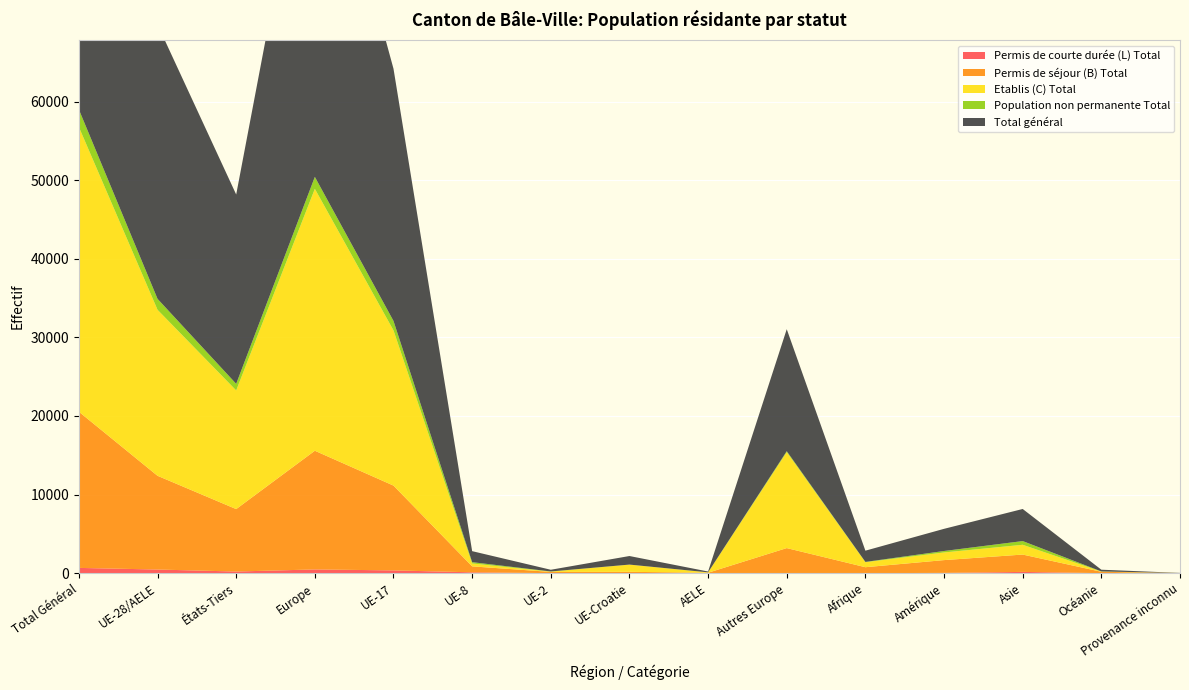

Reading right to left, what are all the values shown in this chart?

Permis de séjour (B) Total: Provenance inconnu=3	Océanie=175	Asie=2206	Amérique=1629	Afrique=755	Autres Europe=3177	AELE=52	UE-Croatie=169	UE-2=156	UE-8=758	UE-17=10790	Europe=15102	États-Tiers=7945	UE-28/AELE=11925	Total Général=19870
Etablis (C) Total: Provenance inconnu=13	Océanie=28	Asie=1244	Amérique=973	Afrique=636	Autres Europe=12206	AELE=49	UE-Croatie=917	UE-2=38	UE-8=370	UE-17=19749	Europe=33329	États-Tiers=15100	UE-28/AELE=21123	Total Général=36223
Permis de courte durée (L) Total: Provenance inconnu=0	Océanie=1	Asie=160	Amérique=32	Afrique=2	Autres Europe=12	AELE=2	UE-Croatie=0	UE-2=3	UE-8=106	UE-17=351	Europe=474	États-Tiers=207	UE-28/AELE=462	Total Général=669
Population non permanente Total: Provenance inconnu=0	Océanie=15	Asie=473	Amérique=186	Afrique=37	Autres Europe=126	AELE=1	UE-Croatie=4	UE-2=19	UE-8=166	UE-17=1201	Europe=1517	États-Tiers=837	UE-28/AELE=1391	Total Général=2228
Total général: Provenance inconnu=16	Océanie=219	Asie=4083	Amérique=2820	Afrique=1430	Autres Europe=15521	AELE=104	UE-Croatie=1090	UE-2=216	UE-8=1400	UE-17=32091	Europe=50422	États-Tiers=24089	UE-28/AELE=34901	Total Général=58990